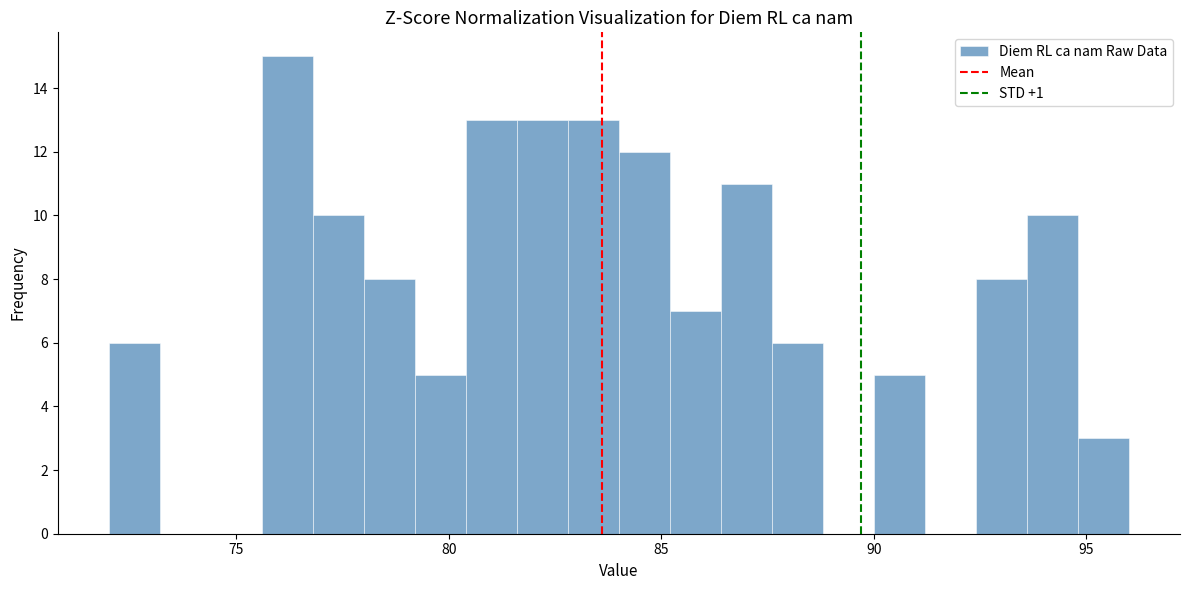

Read against the x-axis, roughly where is the centre of the tallest bar?

76.0